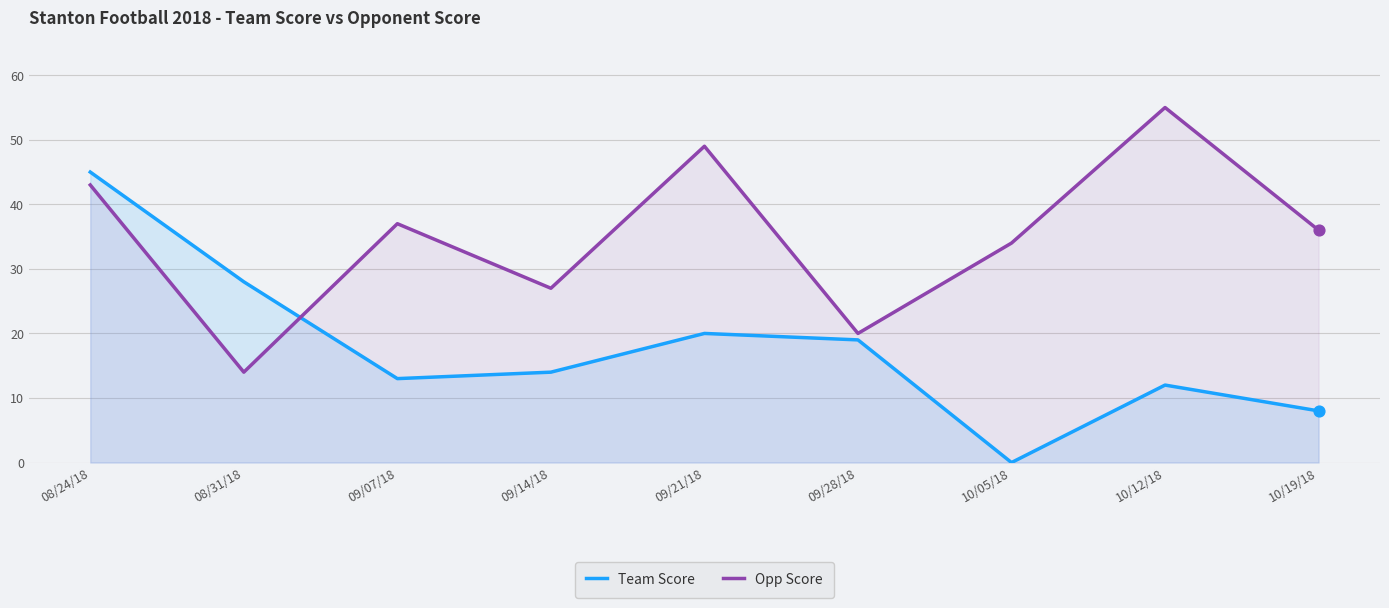

What is the total value across all series at 09/28/18?

39